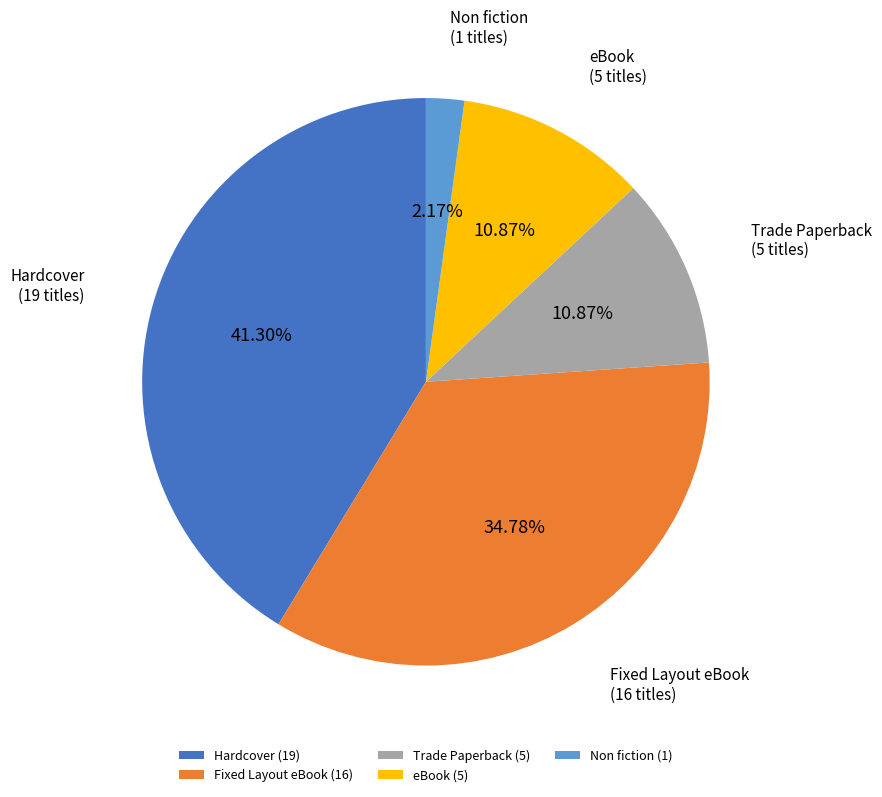

Approximately how many times larger is the value at eBook compared to Non fiction?

5.0